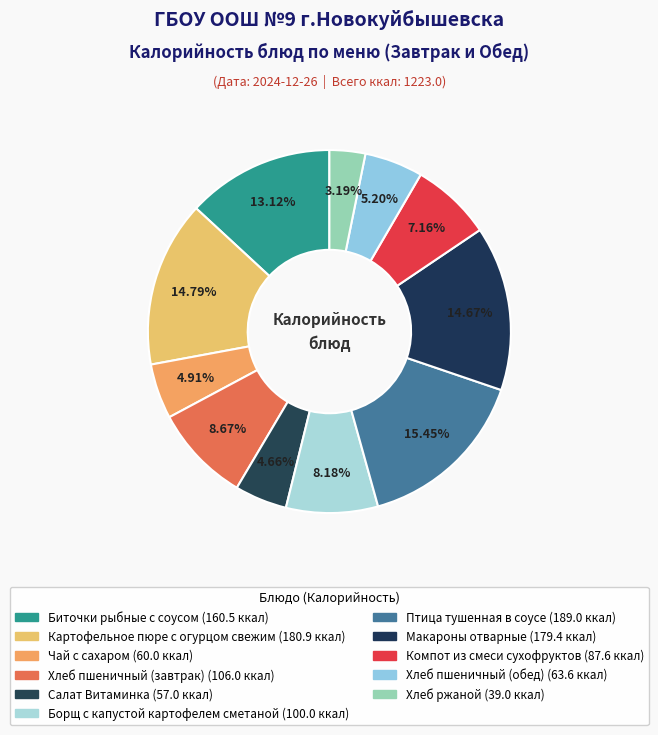

To the nearest percent, what is the difference between the Птица тушенная в соусе and Чай с сахаром slice percentages?

11%